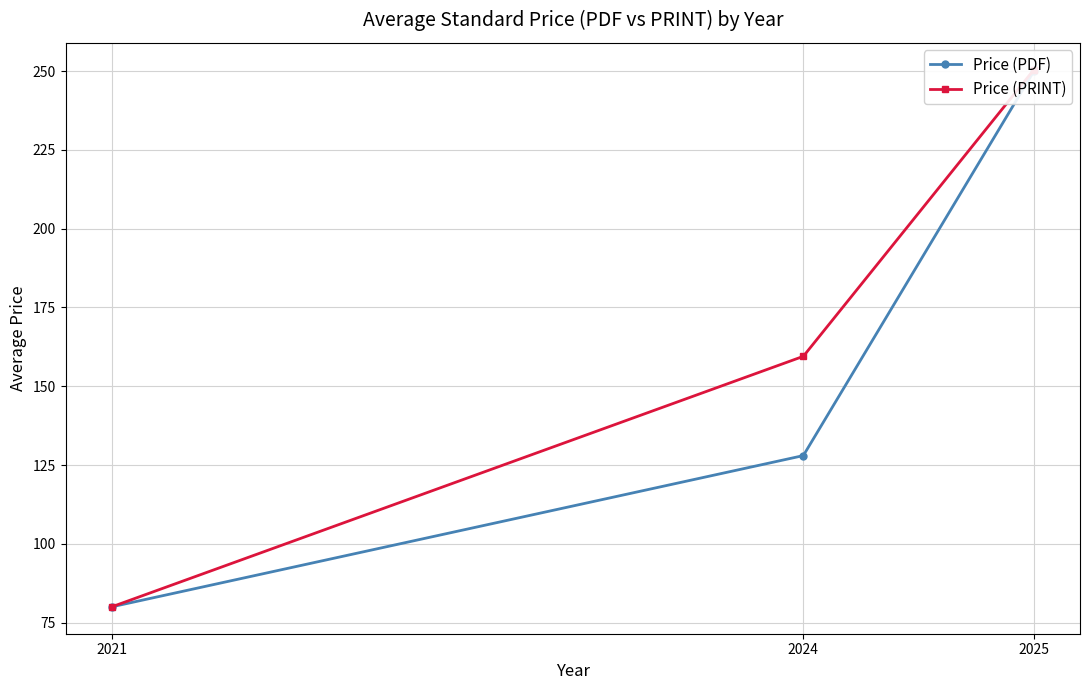

Reading left to right, extract all data points from this chart.

Price (PDF): 80.0	128.0	250.0
Price (PRINT): 80.0	159.5	250.5